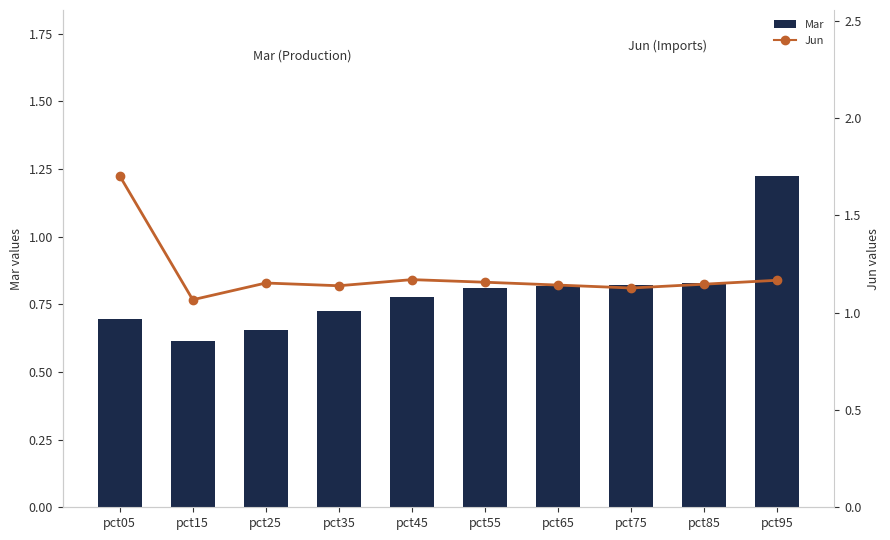

What are all the series names shown in the legend?

Mar (bars), Jun (line)